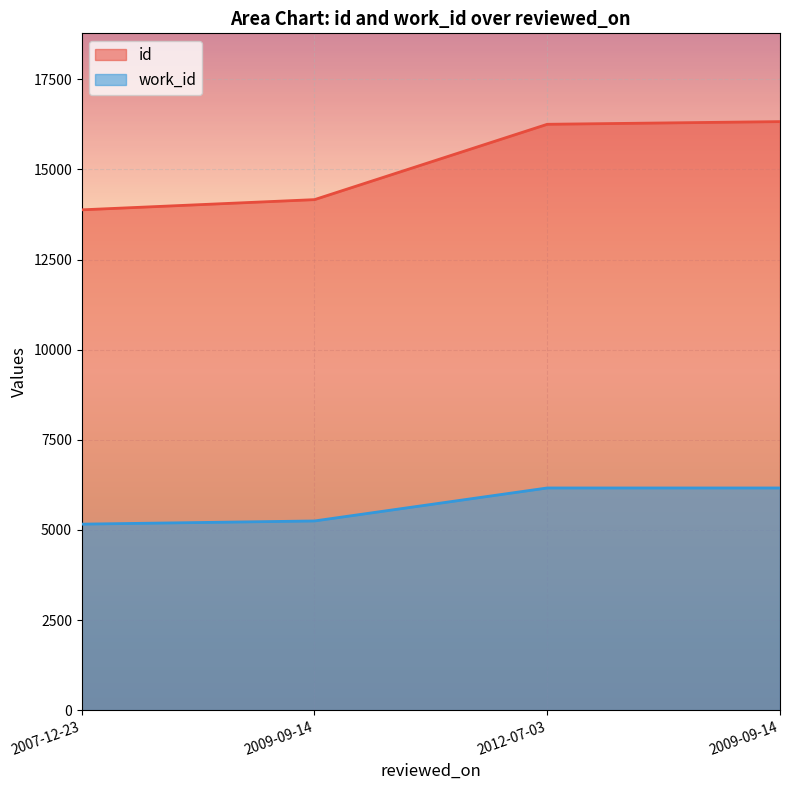

What is the sum of all work_id values?

22734